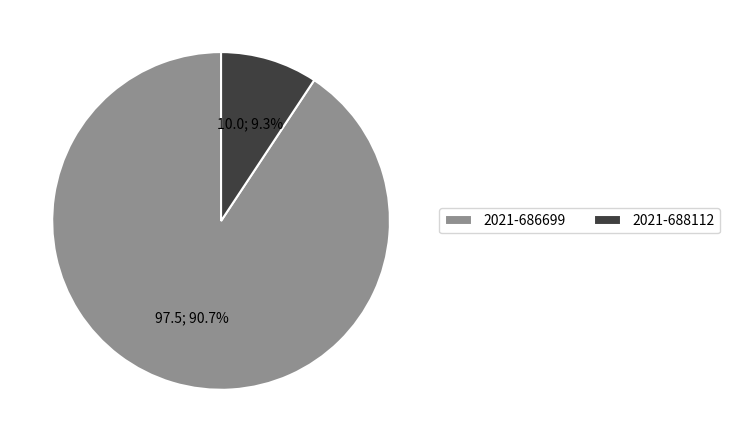

What percentage is the 2021-688112 slice, to the nearest percent?

9%